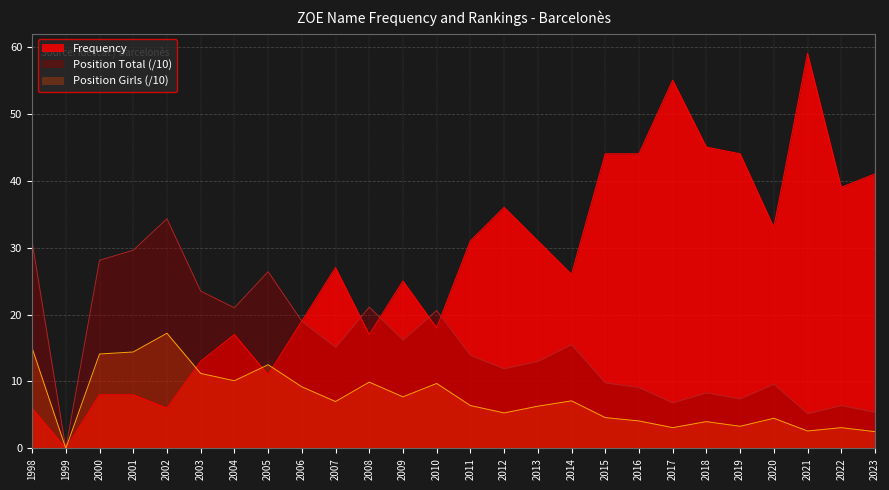

The value of Position Total at 1998 is 30.9. True or false?

True